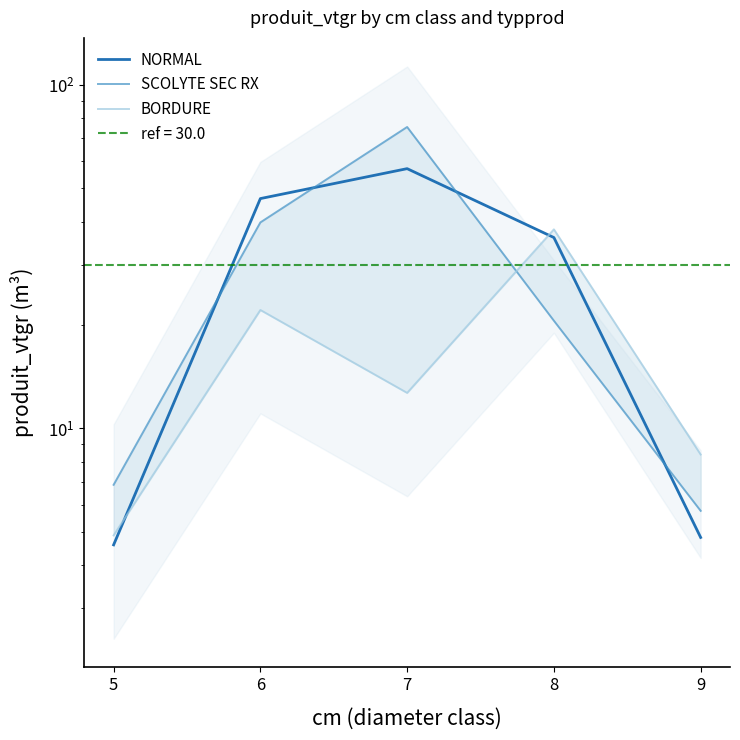

Is it true that BORDURE equals 8.4 at 9?

True